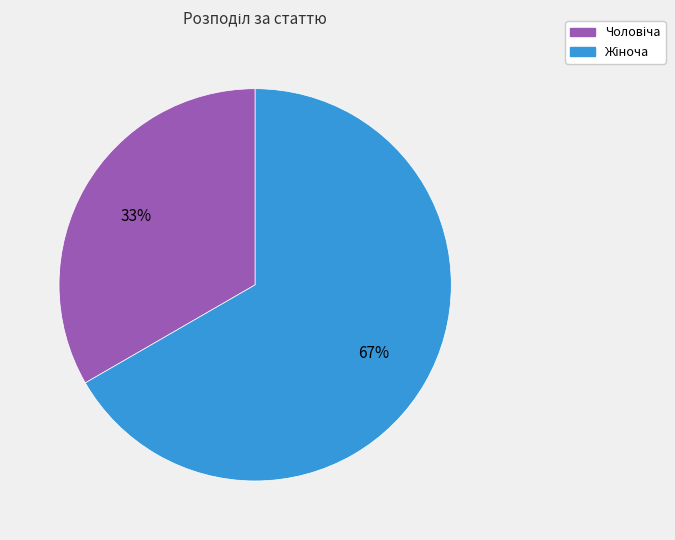

Does any single category account for the majority?

Yes